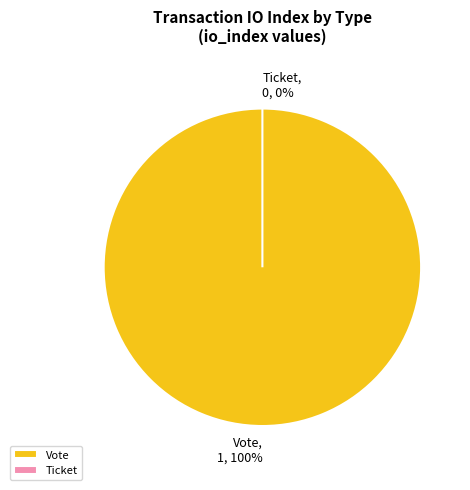

The Vote slice represents 100% of the pie. True or false?

True